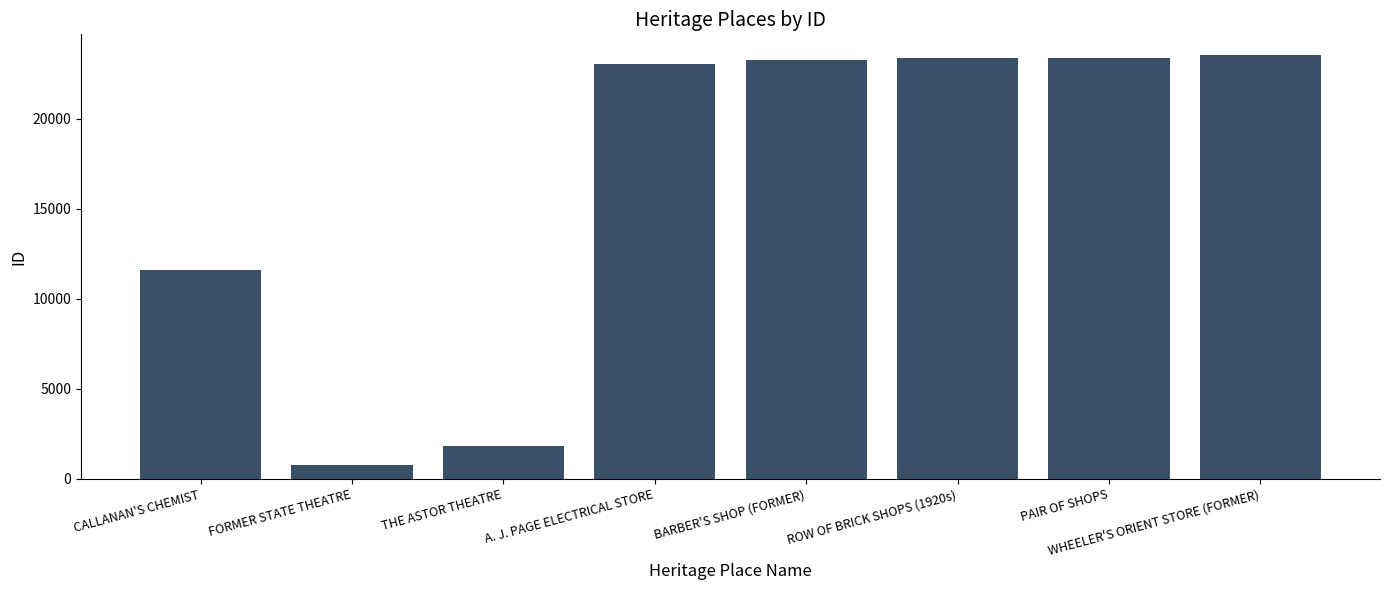

Which has a higher value, CALLANAN'S CHEMIST or ROW OF BRICK SHOPS (1920s)?

ROW OF BRICK SHOPS (1920s)